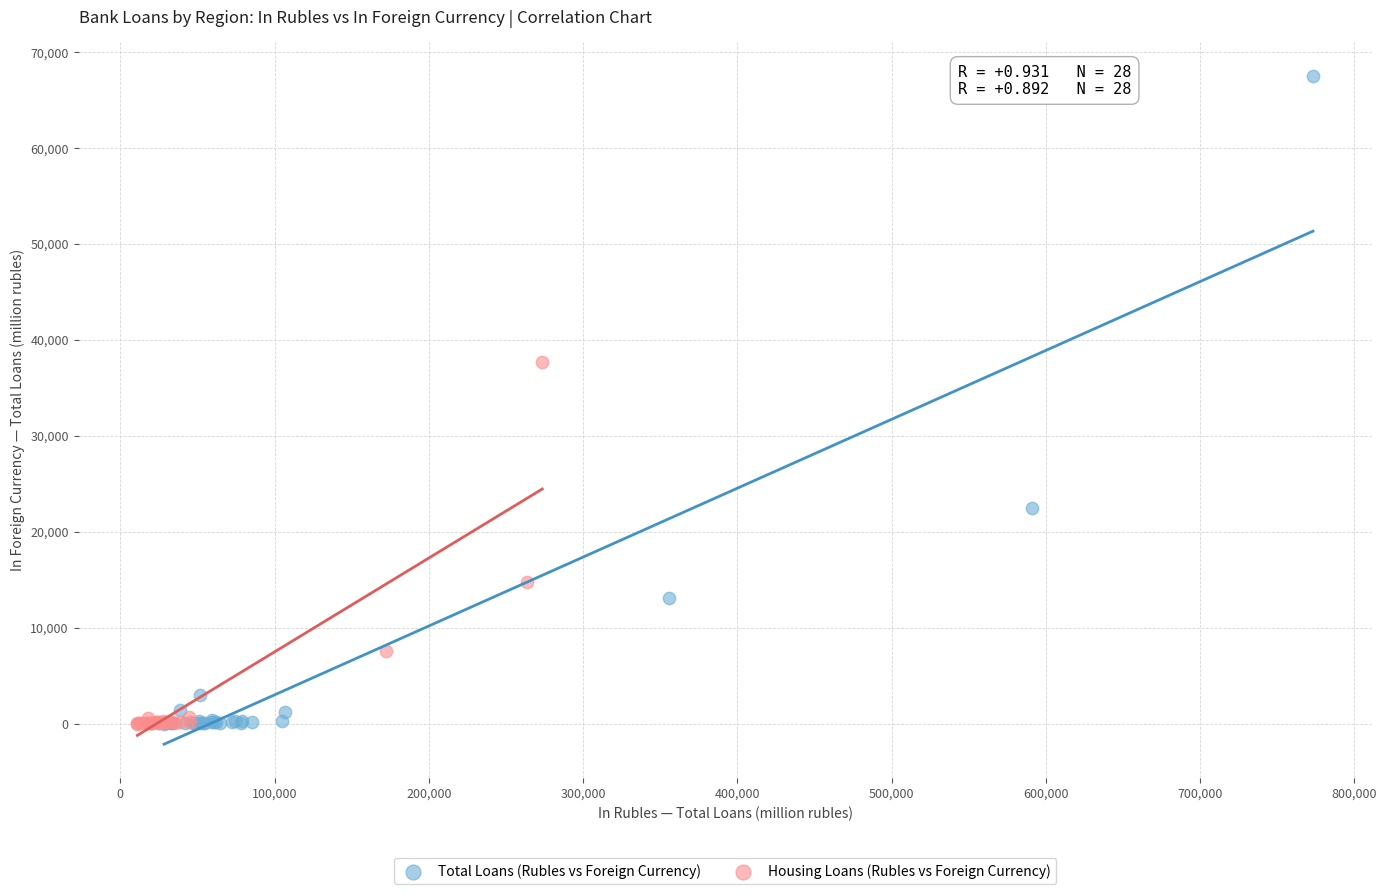

Which series contains the highest Y value?

Total Loans (Rubles vs Foreign Currency)